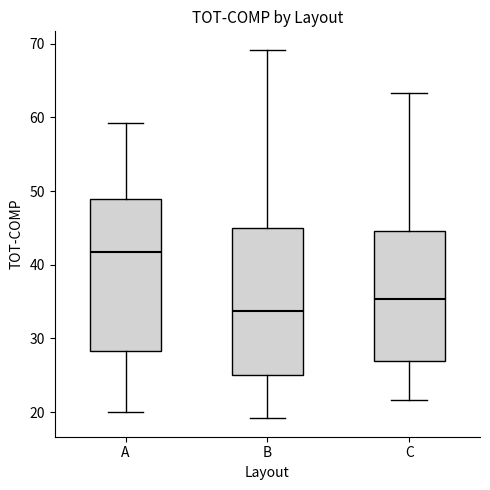

Which box has the highest median line?

A